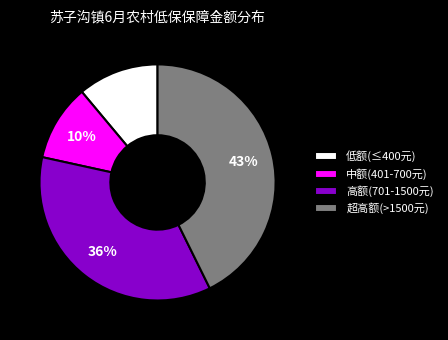

To the nearest percent, what is the difference between the 低额(≤400元) and 高额(701-1500元) slice percentages?

25%